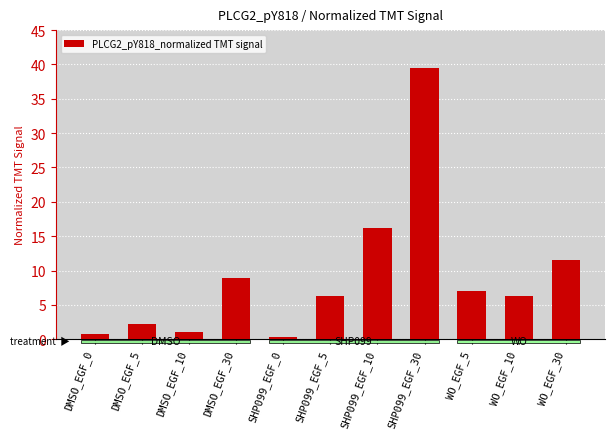

What is the sum of the values at SHP099_EGF_10 and DMSO_EGF_5?

18.4